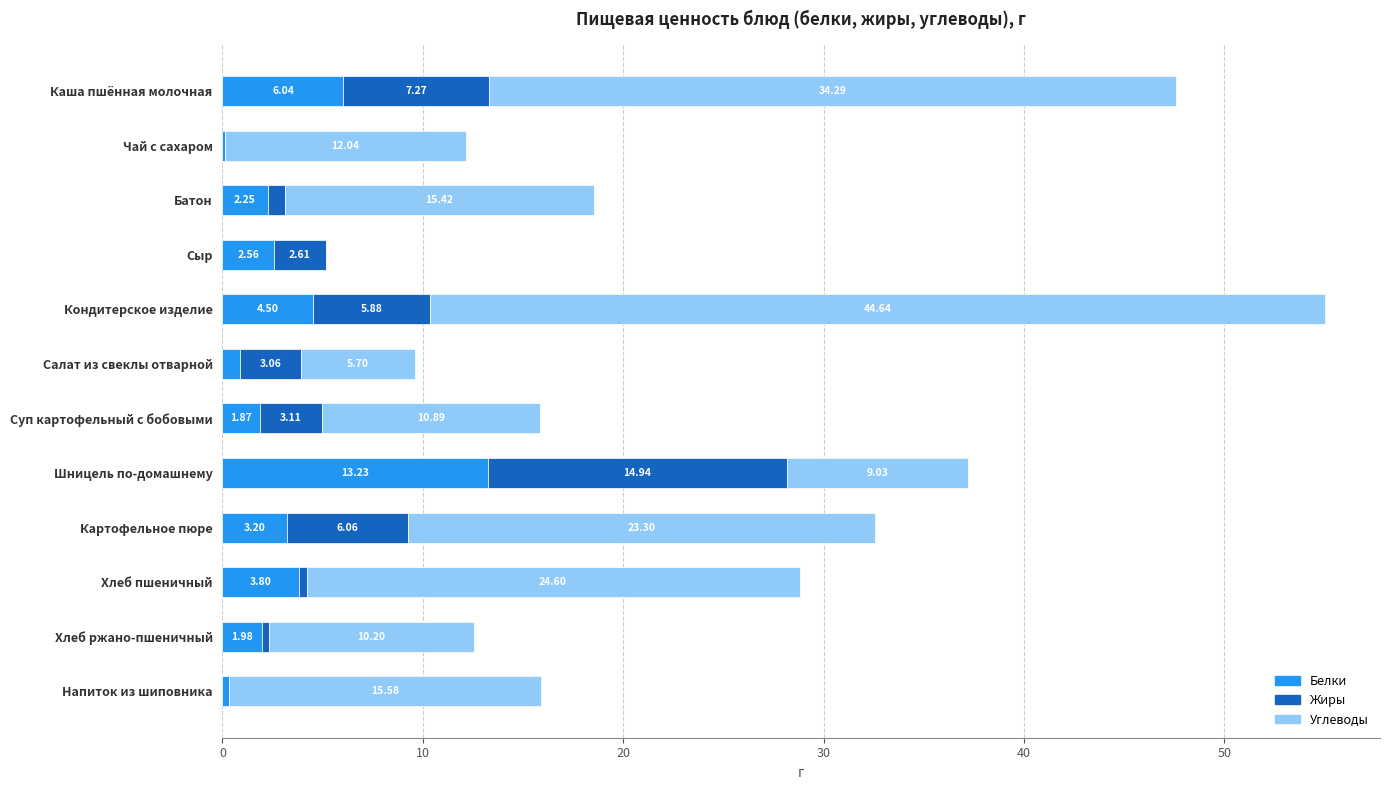

What is the total value across all series at Хлеб ржано-пшеничный?

12.5